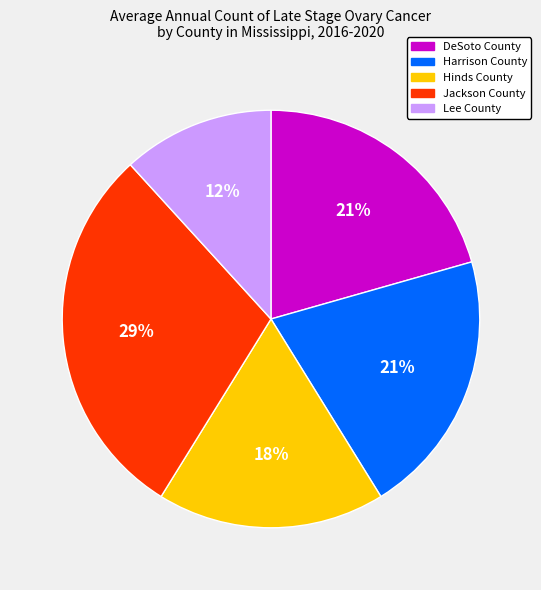

True or false: Jackson County accounts for 22% of the total.

False